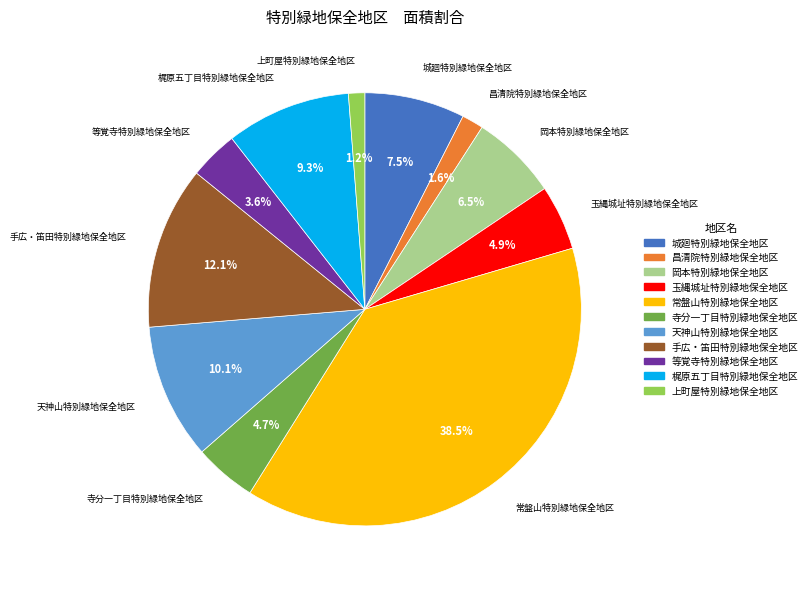

Which category has the biggest portion of the pie?

常盤山特別緑地保全地区